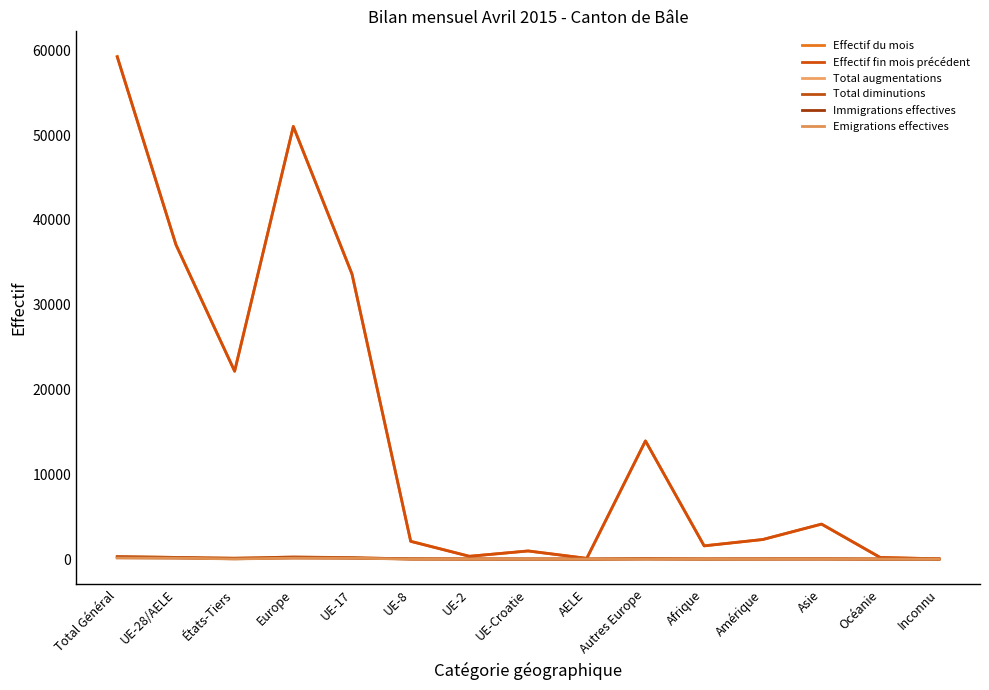

What is the label of the 10th point from the right?

UE-8